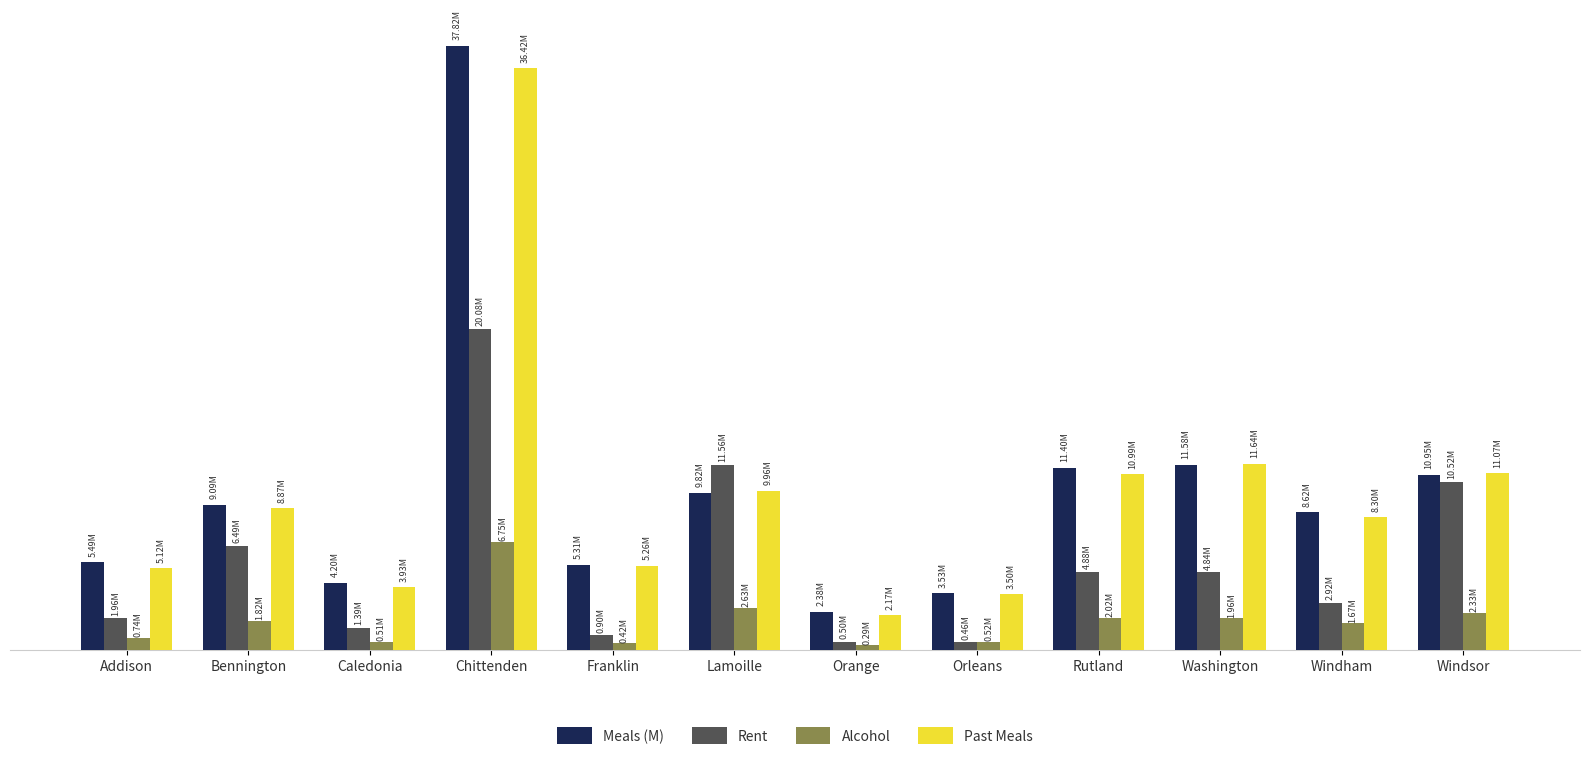

What is the average value of the Rent series?

5542733.4